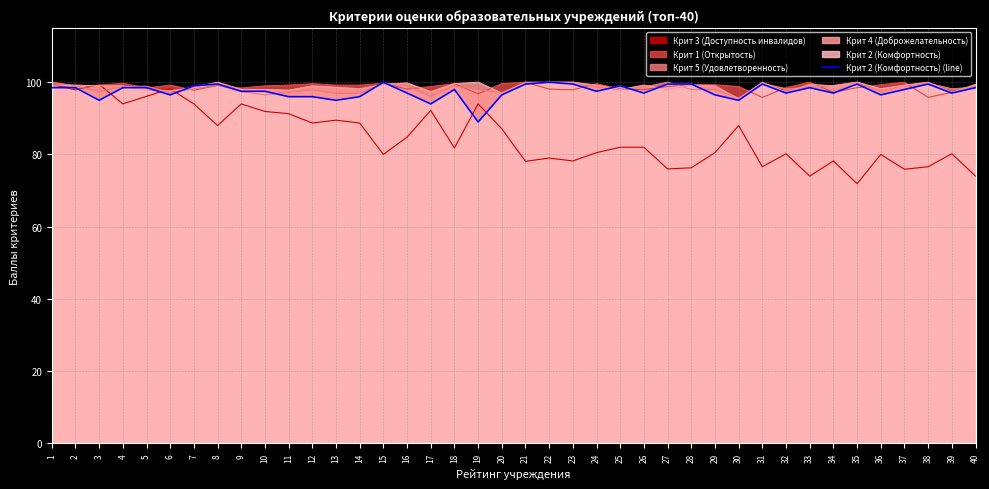

What is the change in value from 3 to 12?

+1.0